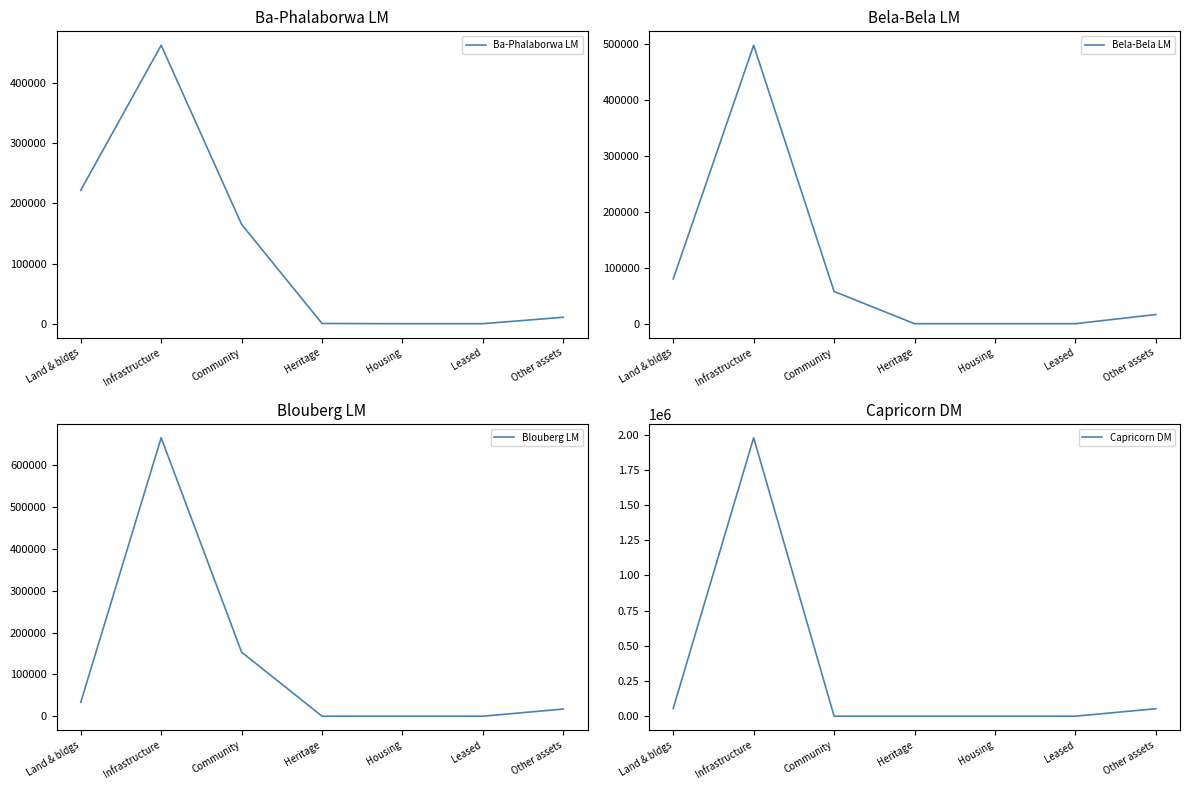

At Housing, list the series in order from largest to smallest.

Ba-Phalaborwa LM, Bela-Bela LM, Blouberg LM, Capricorn DM